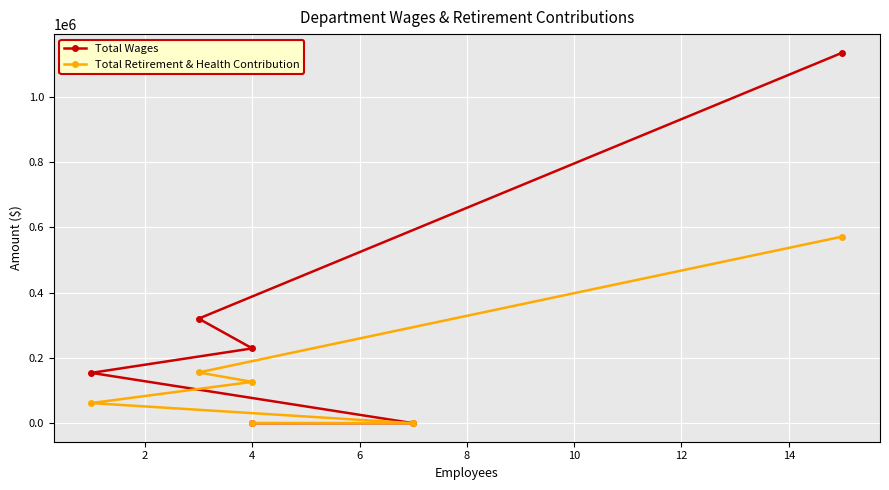

What is the value of the Total Retirement & Health Contribution point at the 3rd from the left?

126674